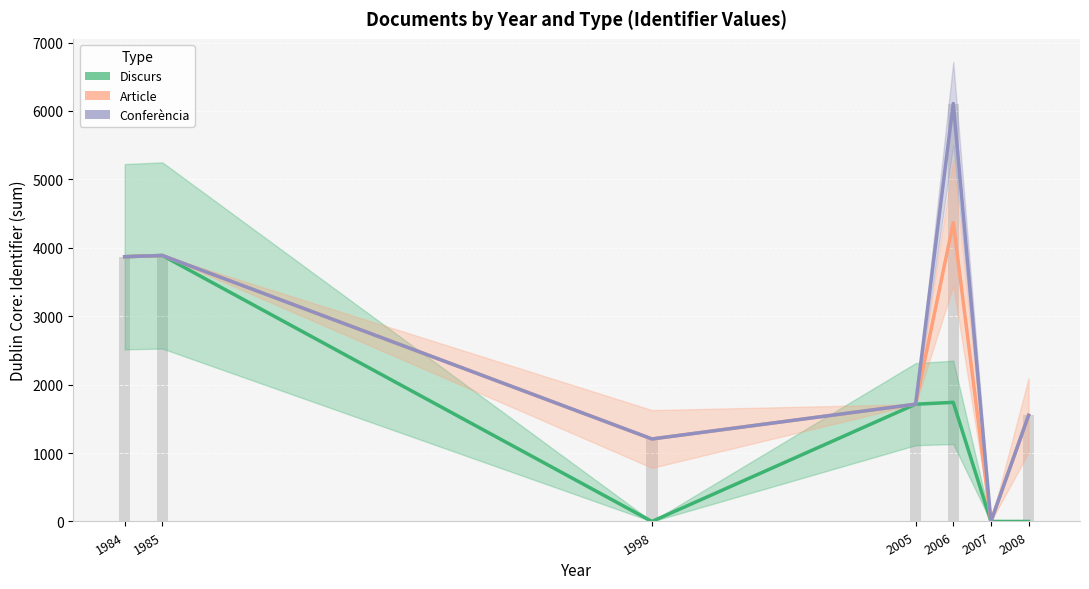

Rank the series by their average value, from highest to lowest.

Conferència, Article, Discurs